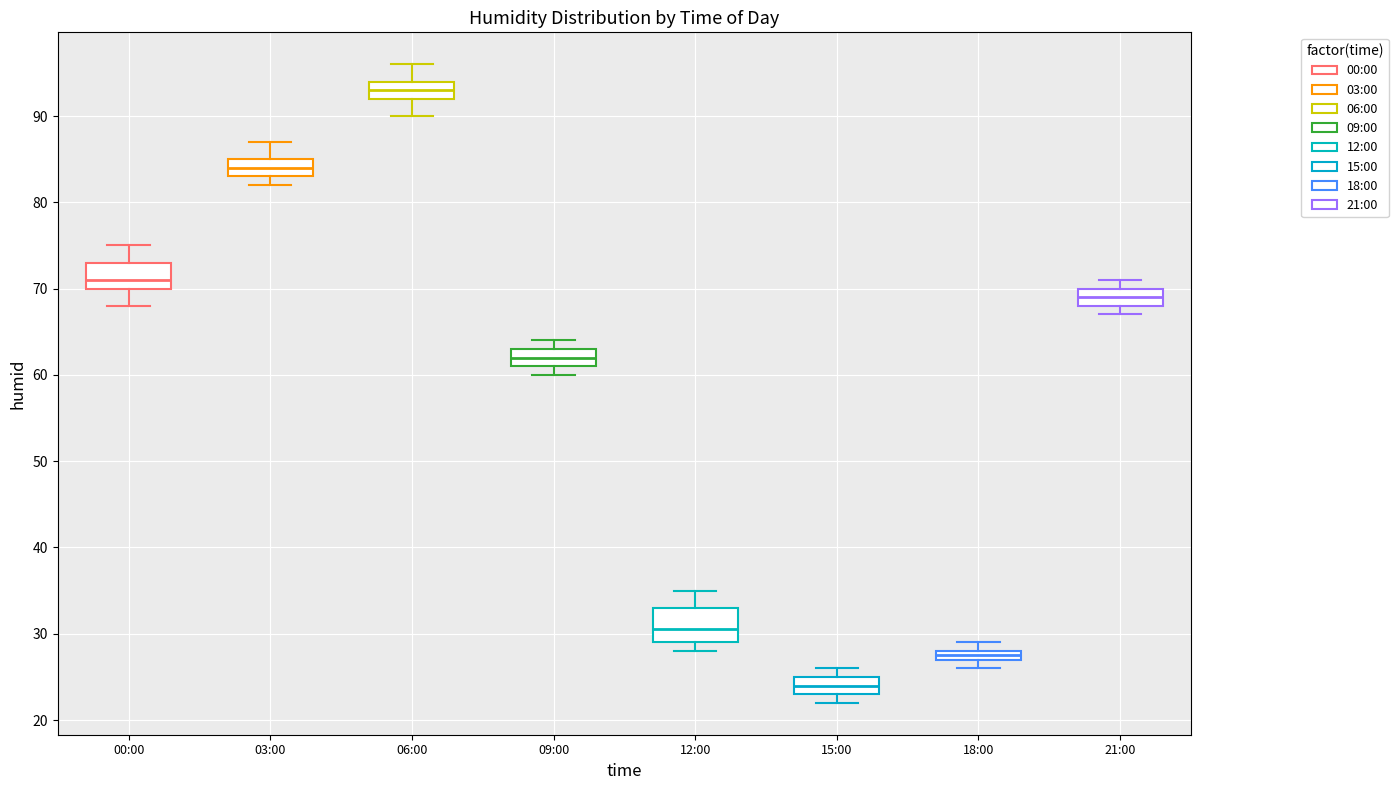

Which box's median line is the highest?

06:00